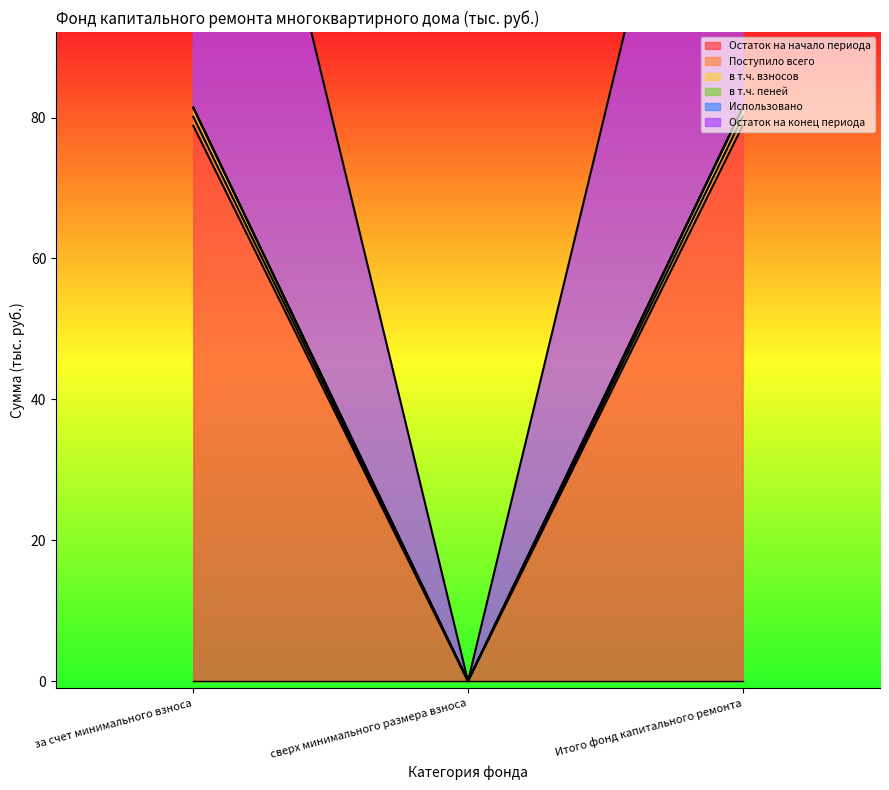

The value of в т.ч. пеней at сверх минимального размера взноса is 0.0. True or false?

True